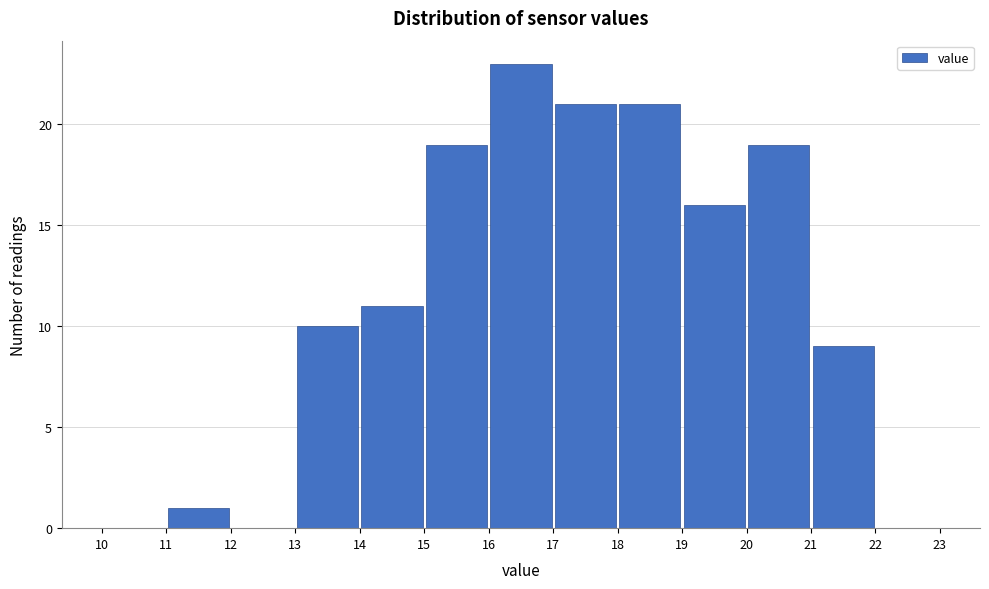

Which range on the x-axis has the tallest bar?

16 to 17